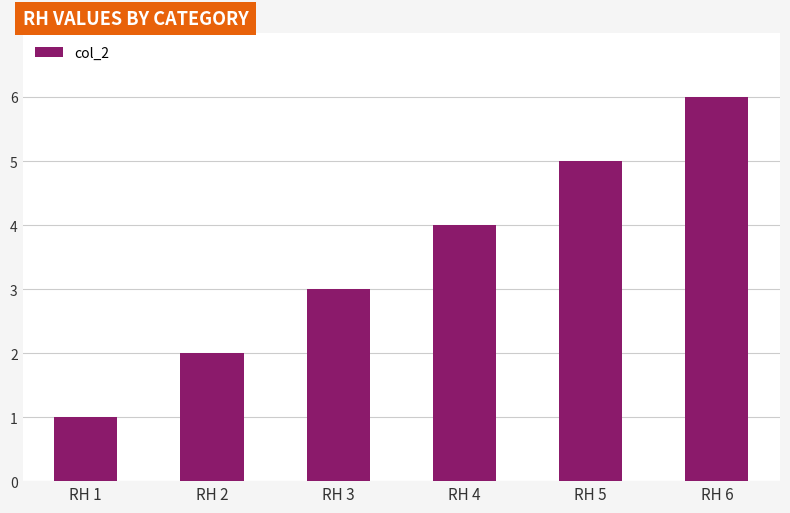

What is the ratio of the value at RH 1 to the value at RH 3?

0.3